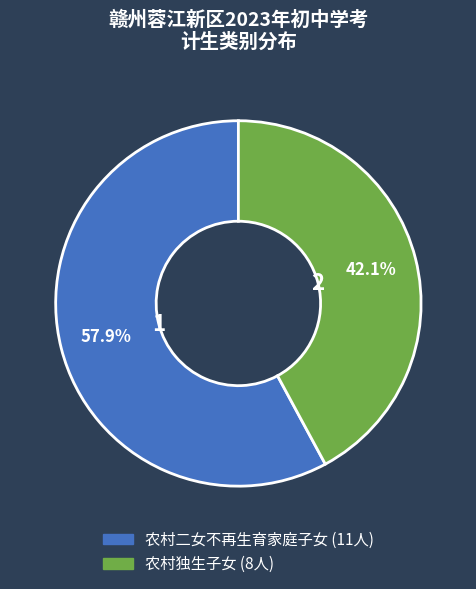

Approximately how many times larger is the value at 农村独生子女 compared to 农村二女不再生育家庭子女?

0.7